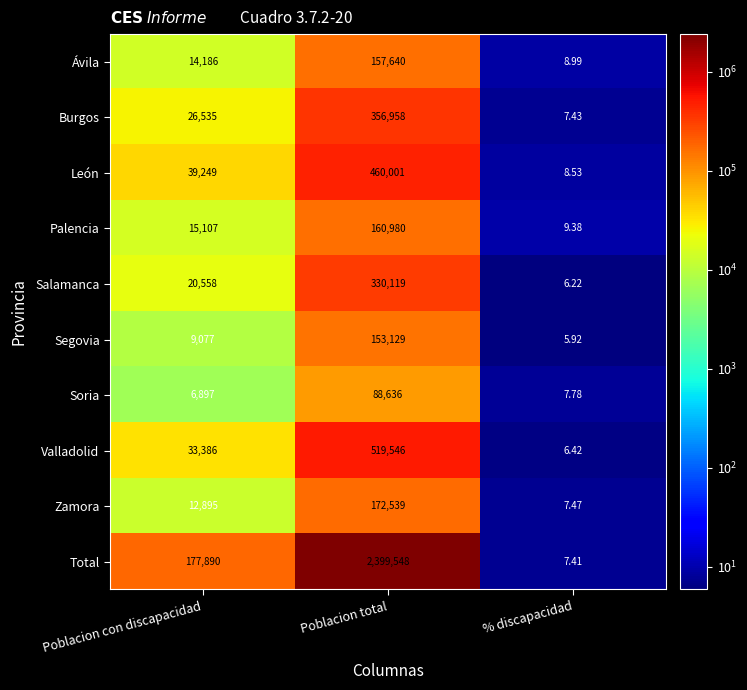

Rank the series at % discapacidad from lowest to highest value.

Segovia, Salamanca, Valladolid, Total, Burgos, Zamora, Soria, León, Ávila, Palencia